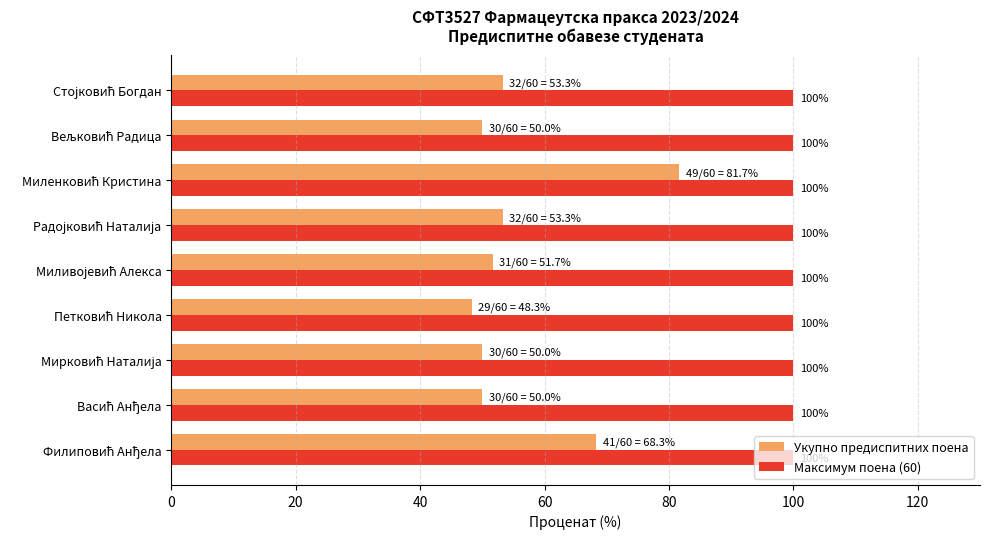

Rank the series by their average value, from lowest to highest.

Укупно предиспитних поена, Максимум поена (60)